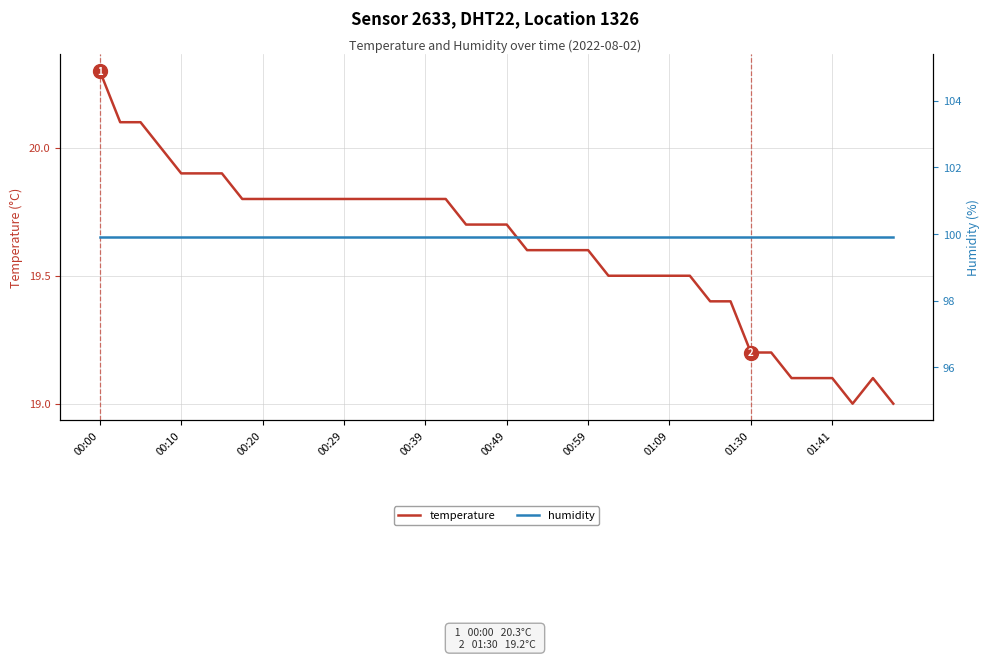

What are all the series names shown in the legend?

temperature, humidity